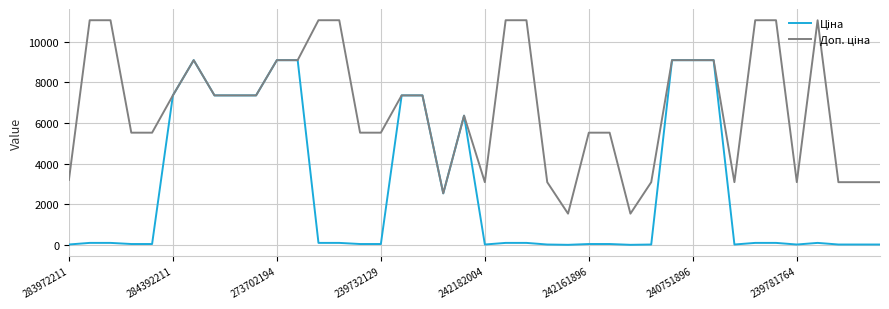

At how many categories does at least one series exceed 3457?

28